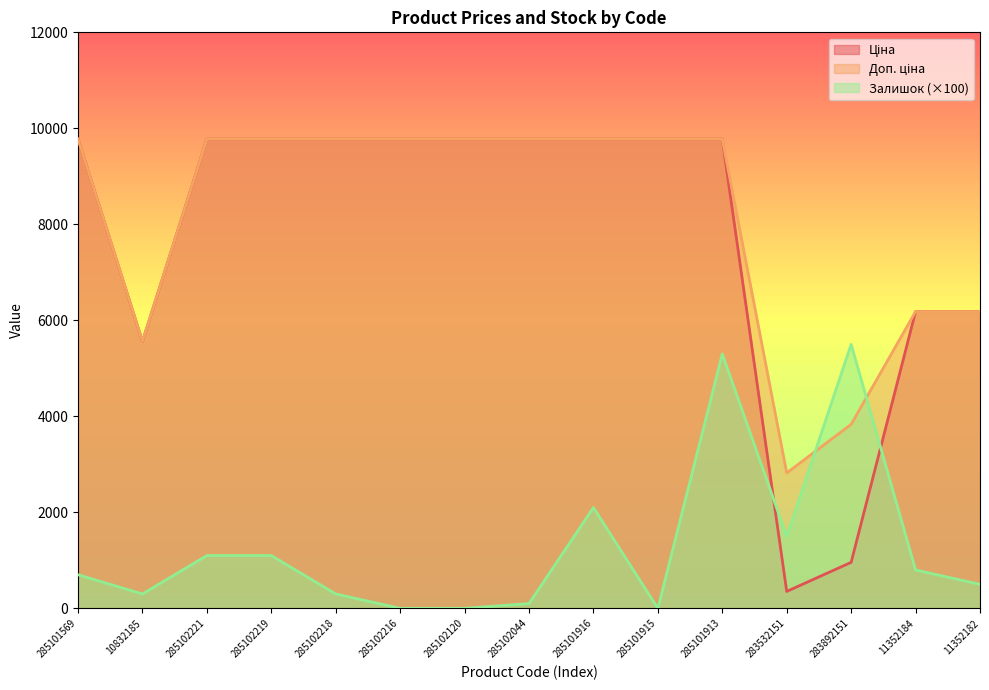

At which label is Ціна closest to 5064?

10832185